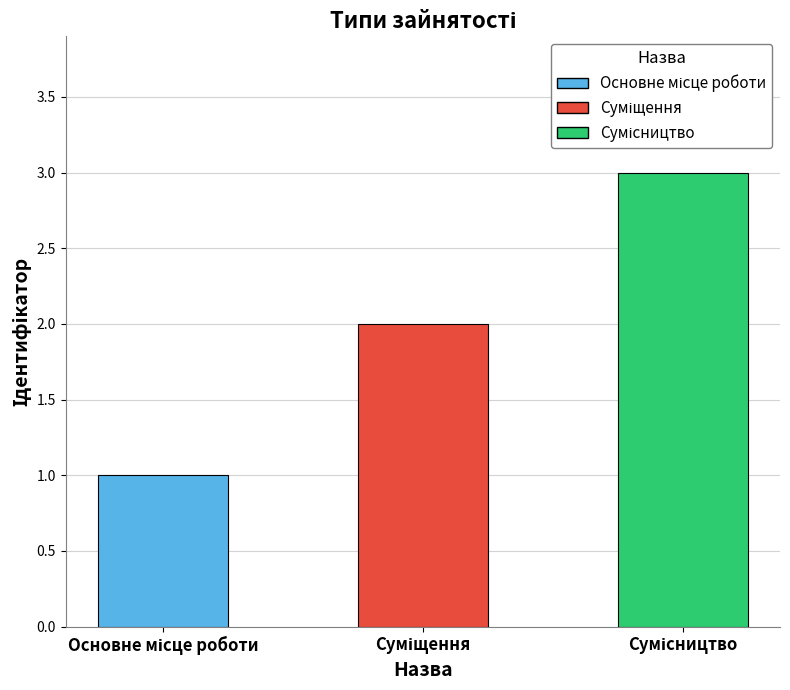

What is the maximum value shown in the chart?

3